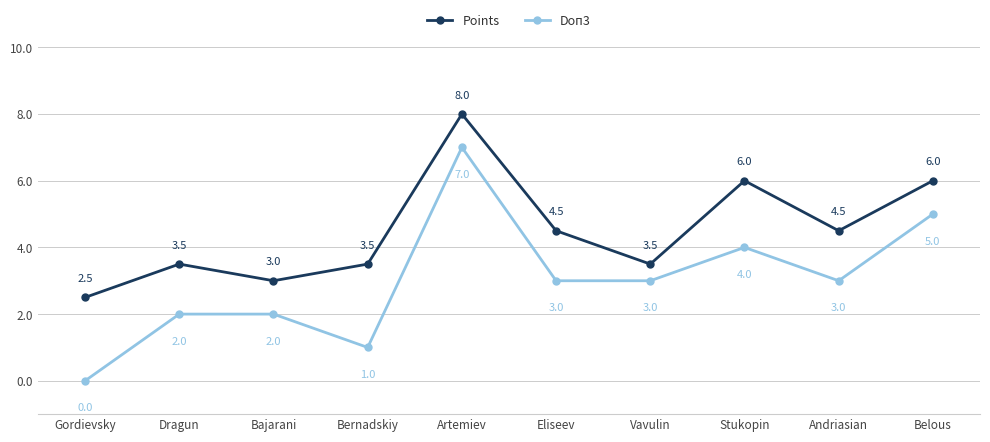

What is the label of the 9th point from the right?

Dragun